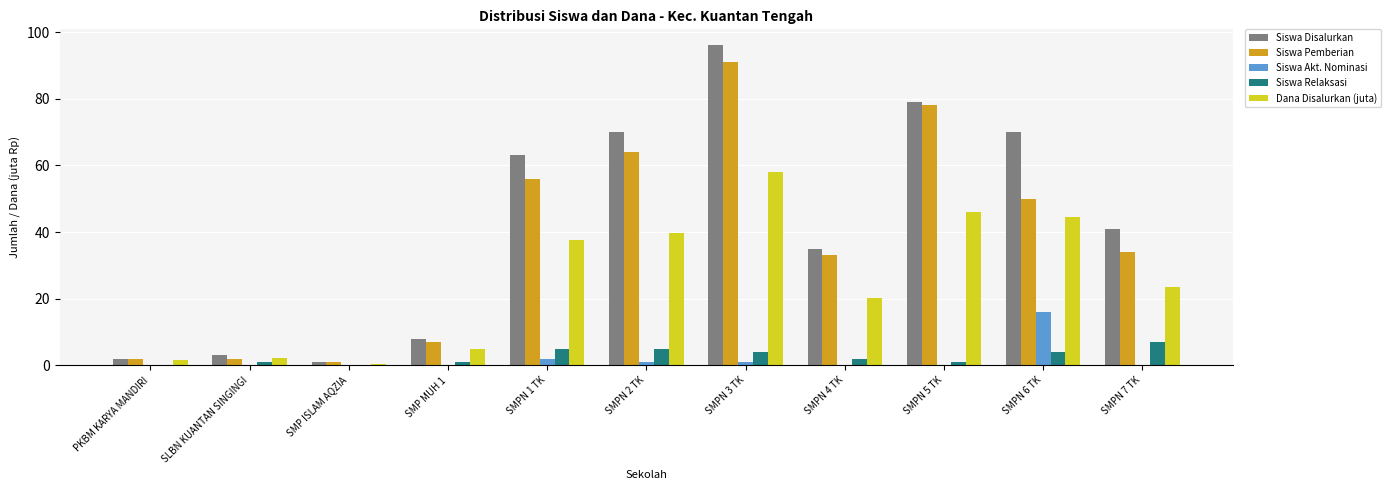

How many distinct data groups are displayed?

5